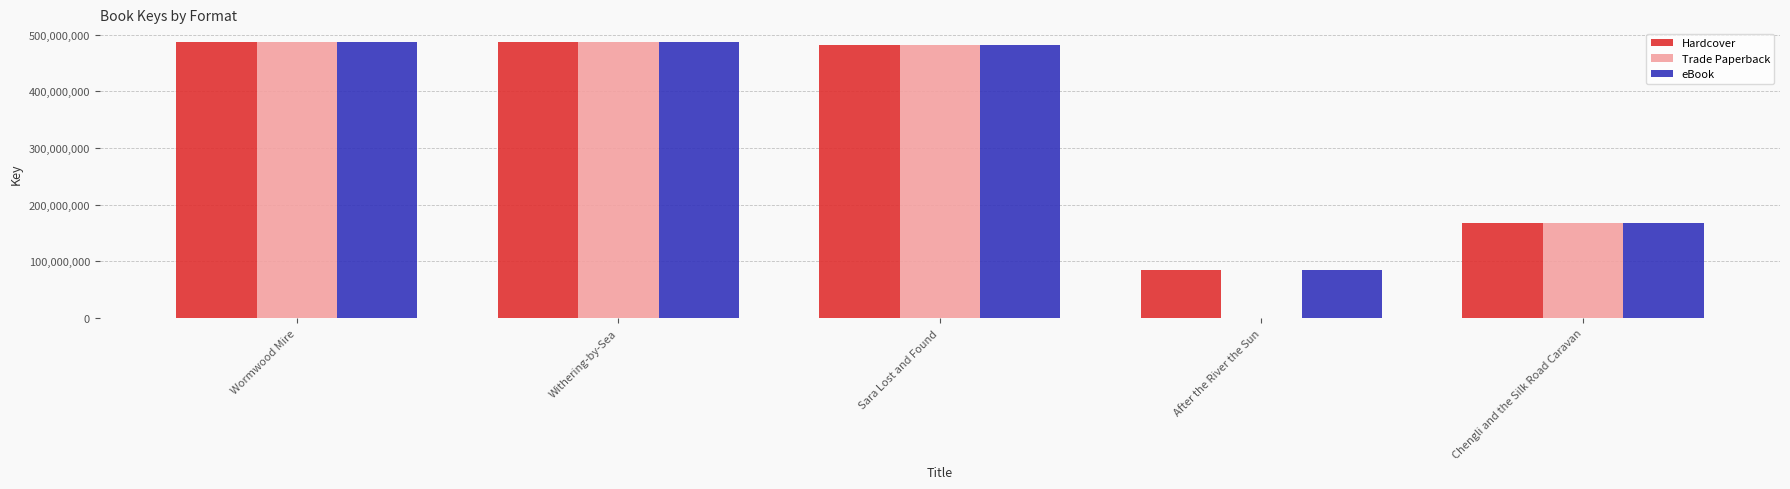

The Trade Paperback series shows 243837990 at Chengli and the Silk Road Caravan. True or false?

False